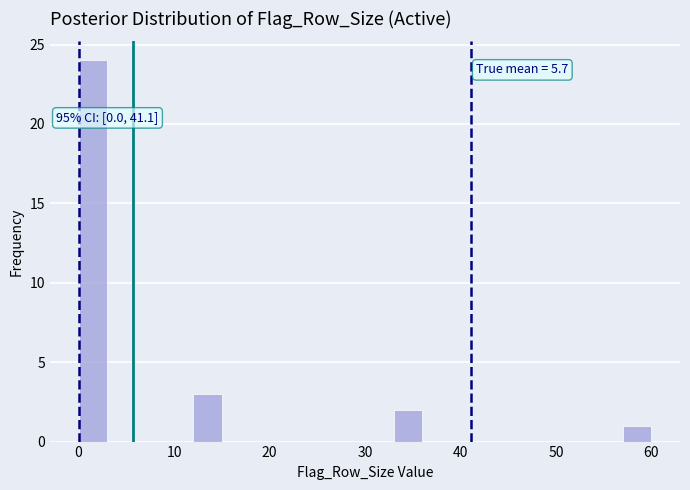

Around what value on the x-axis is the tallest bar? Give the approximate position of its centre, as read against the axis.

2